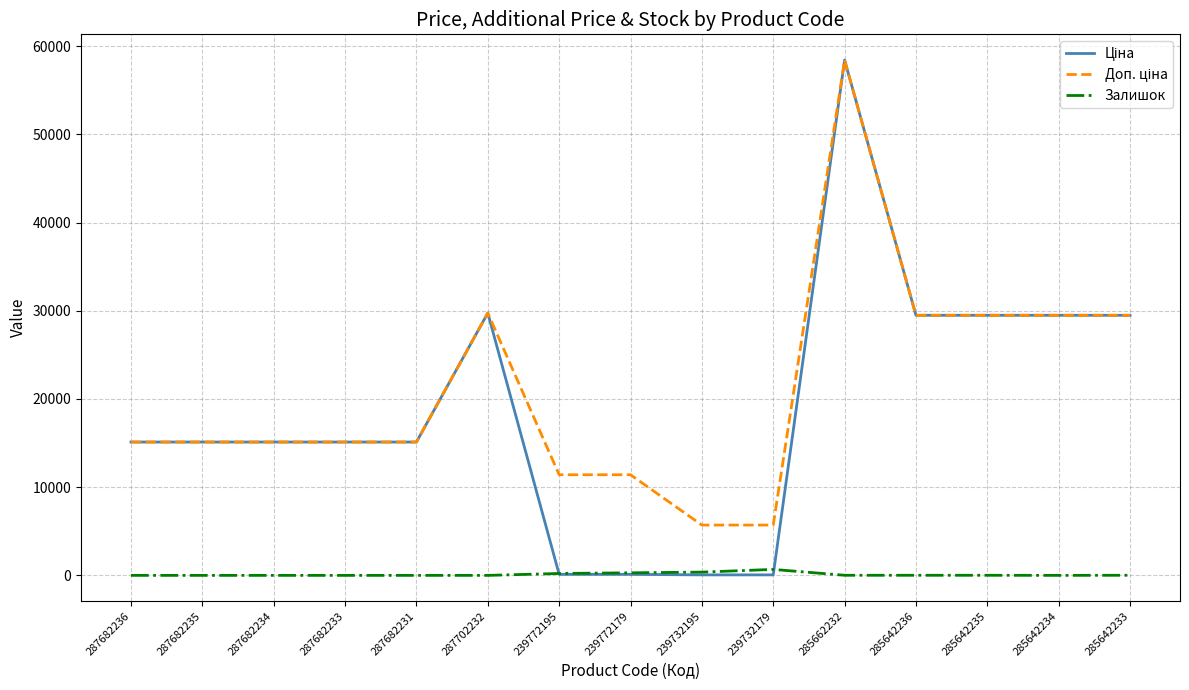

What is the difference between the highest and lowest values at 285642234?

29491.5